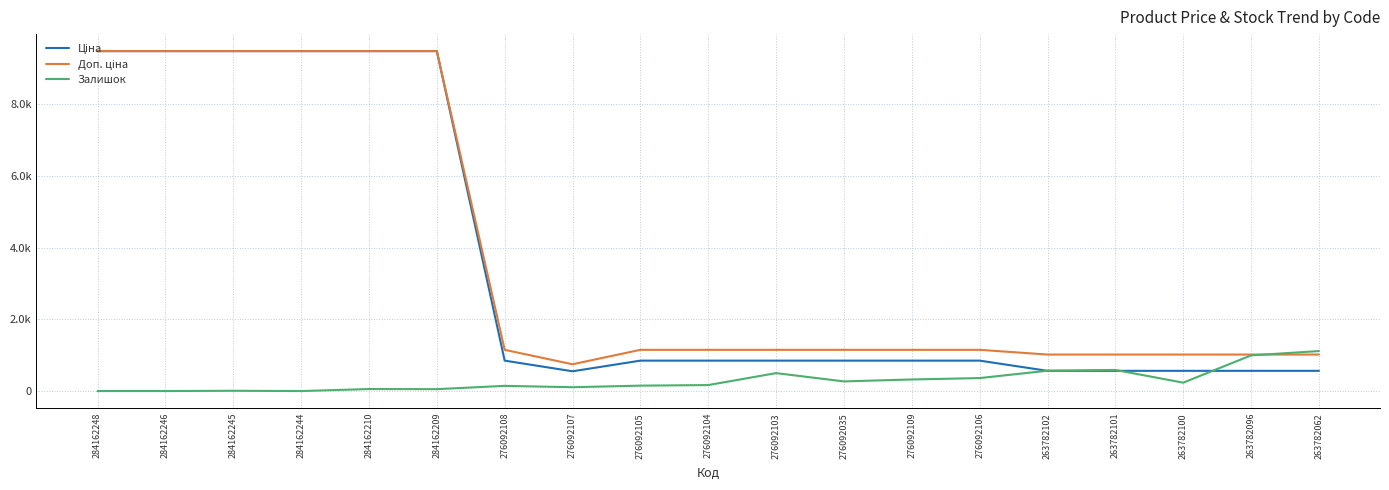

Reading left to right, list all the values displayed in this chart.

Ціна: 9480.1	9480.1	9480.1	9480.1	9480.1	9480.1	848.4	551.5	848.4	848.4	848.4	848.4	848.4	848.4	564.0	564.0	564.0	564.0	564.0
Доп. ціна: 9480.1	9480.1	9480.1	9480.1	9480.1	9480.1	1149.7	747.0	1149.7	1149.7	1149.7	1149.7	1149.7	1149.7	1017.8	1017.8	1017.8	1017.8	1017.8
Залишок: 0.0	0.0	8.0	0.0	56.0	53.0	145.0	107.0	151.0	167.0	500.0	269.0	323.0	362.0	567.0	589.0	234.0	995.0	1115.0